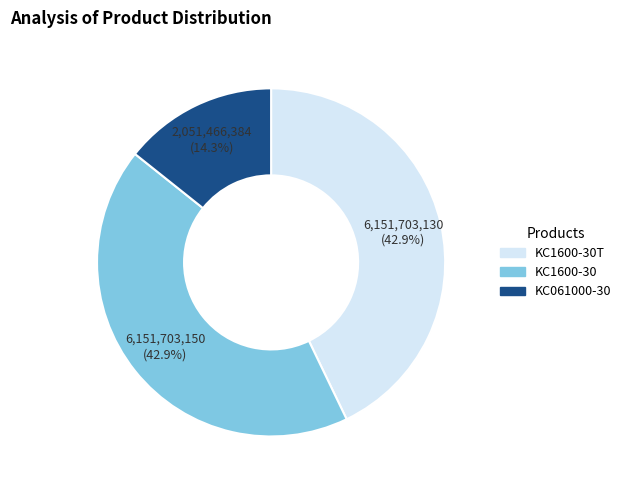

Is there any slice that represents more than half of the pie?

No